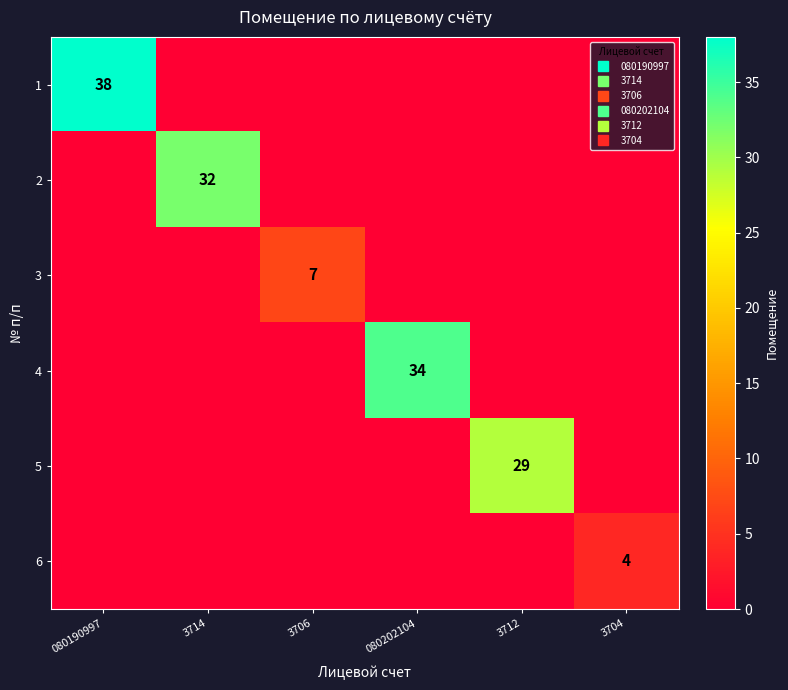

List the series in order of their peak value, lowest first.

6, 3, 5, 2, 4, 1